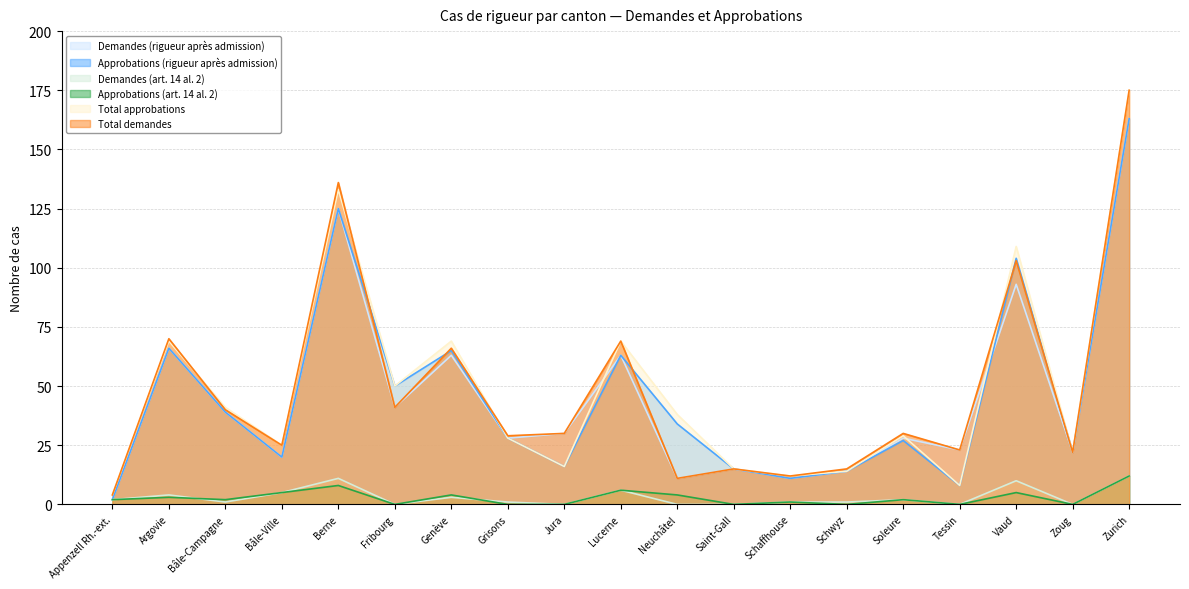

What is the approximate value of Approbations (rigueur après admission) at Schwyz?

14